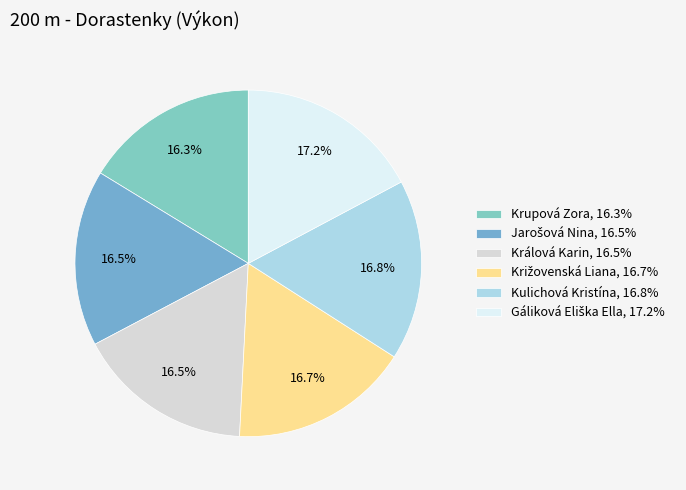

What percentage is the Krupová Zora slice, to the nearest percent?

16%